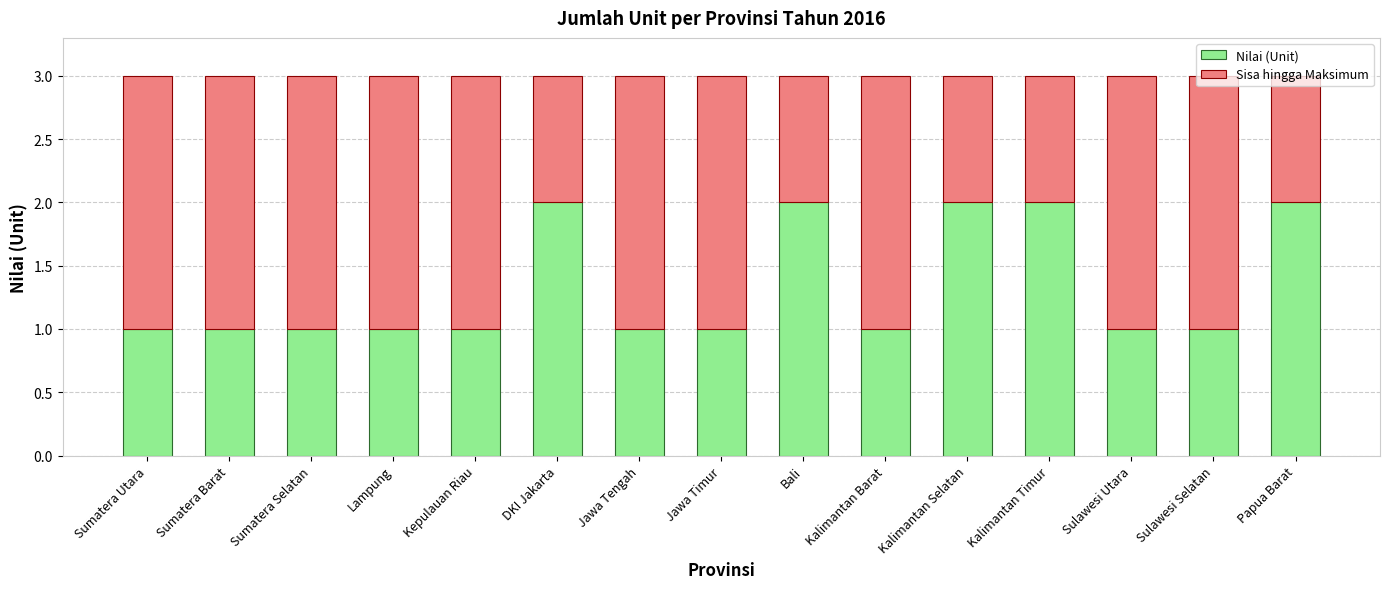

True or false: Nilai (Unit) has a value of 1 at Bali.

False